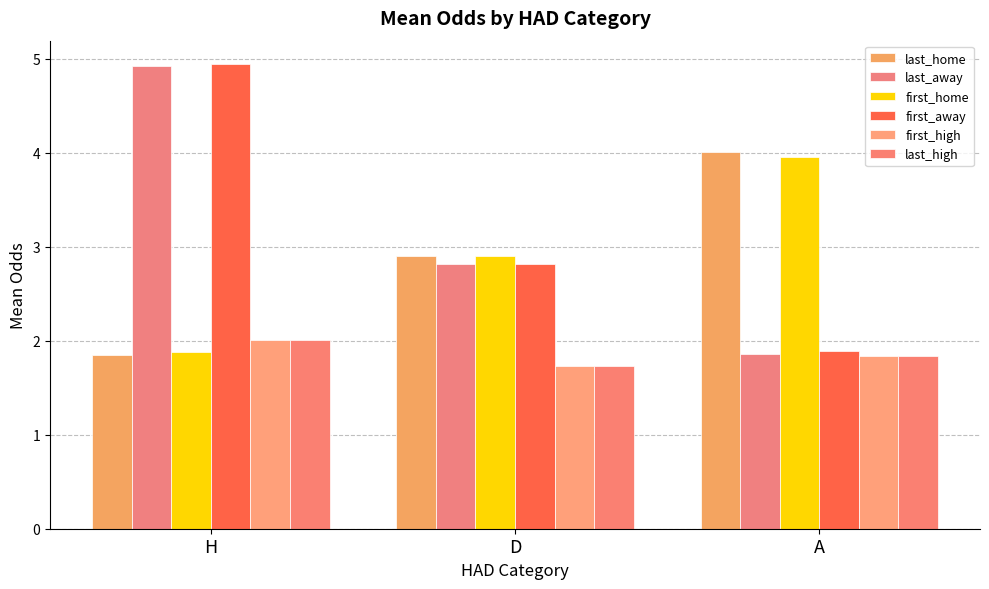

How many bars are there in each group?

6